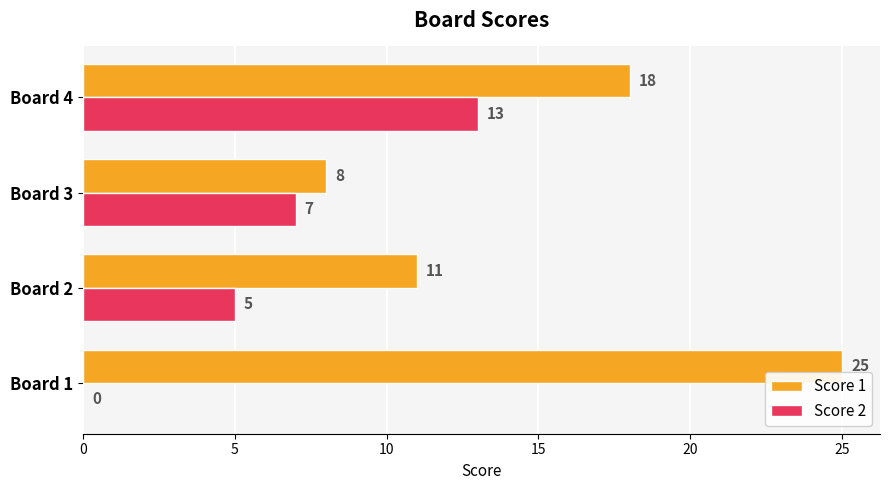

What is the approximate value of Score 2 at Board 2?

5